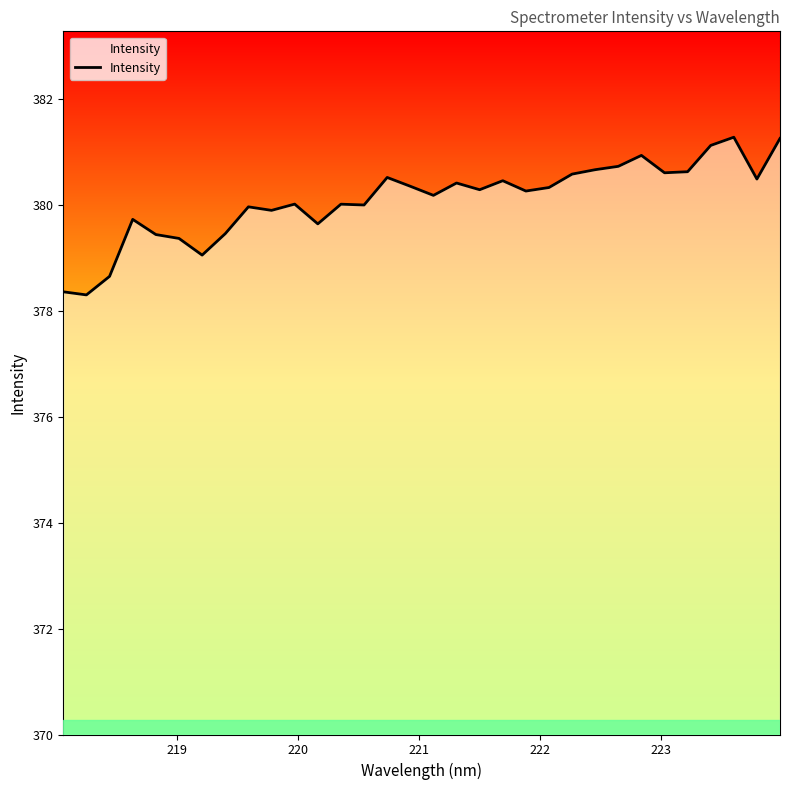

What is the minimum value shown in the chart?

378.3